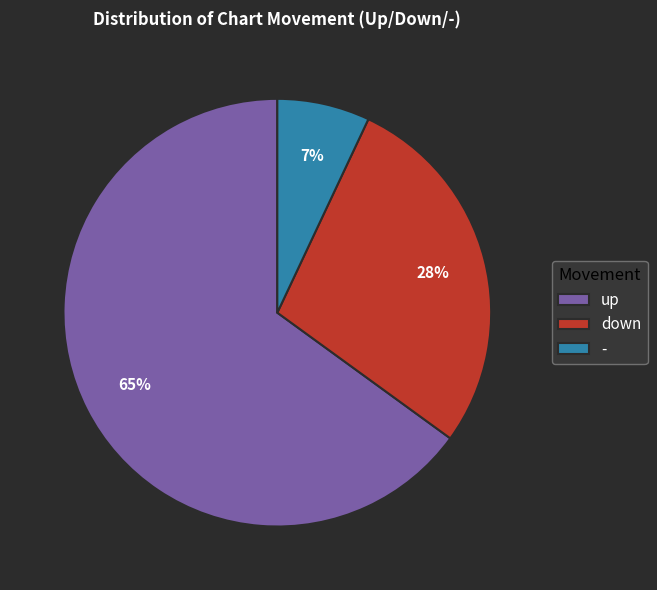

Which slice represents more than half of the pie?

up